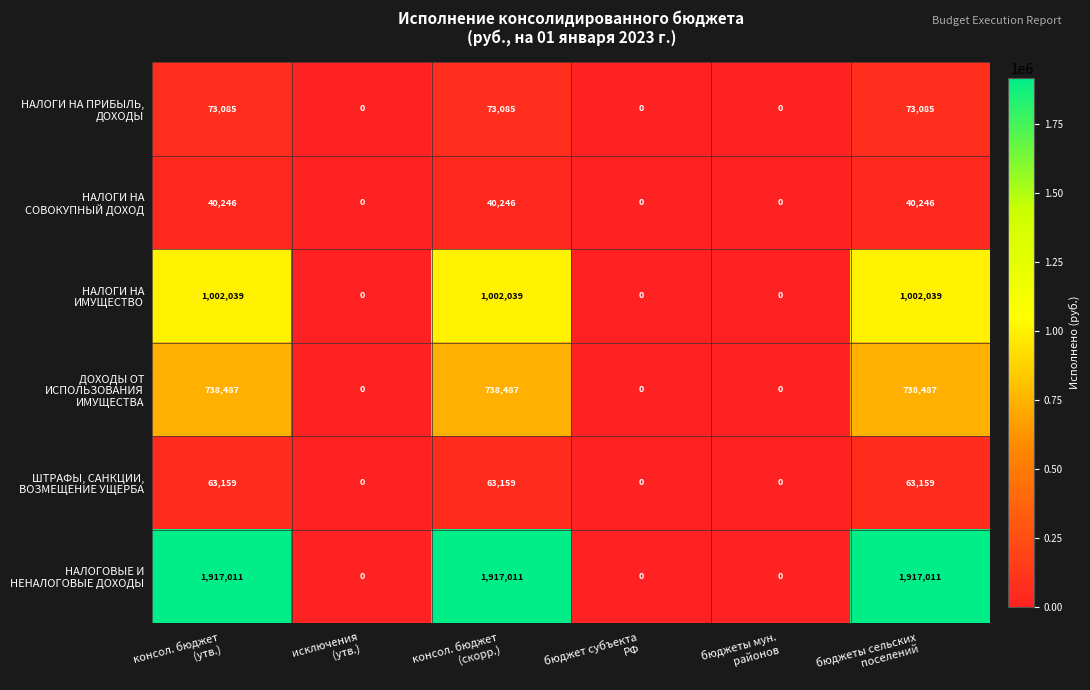

What is the greatest value displayed?

1917011